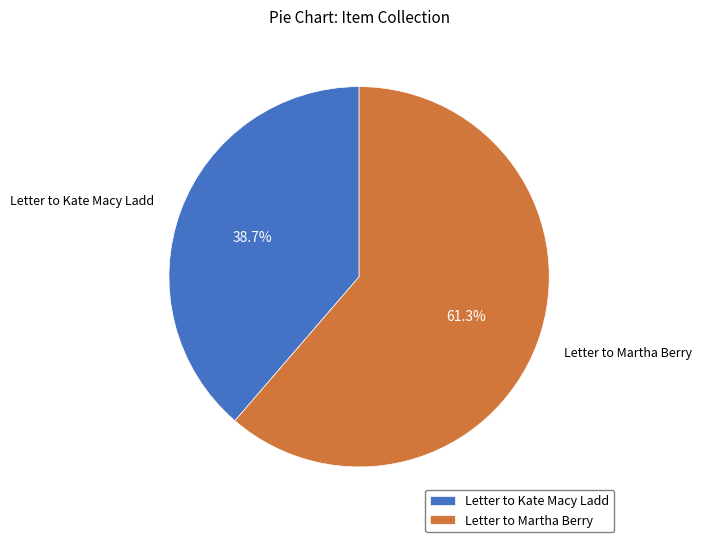

How many segments does this pie chart have?

2